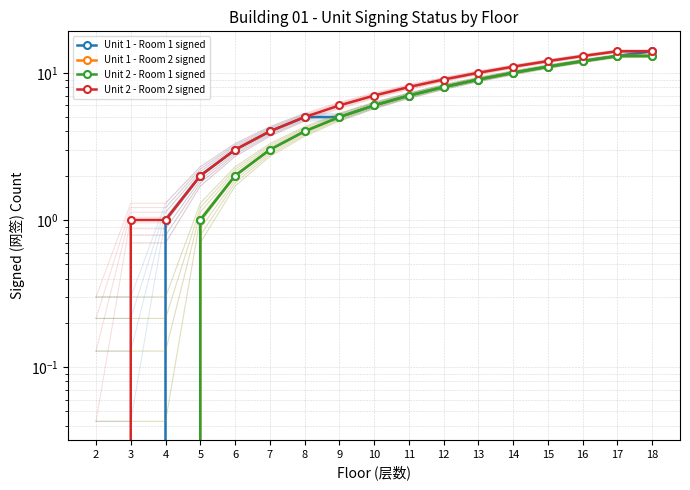

Rank the series at 2 from lowest to highest value.

Unit 1 - Room 1 signed, Unit 1 - Room 2 signed, Unit 2 - Room 1 signed, Unit 2 - Room 2 signed